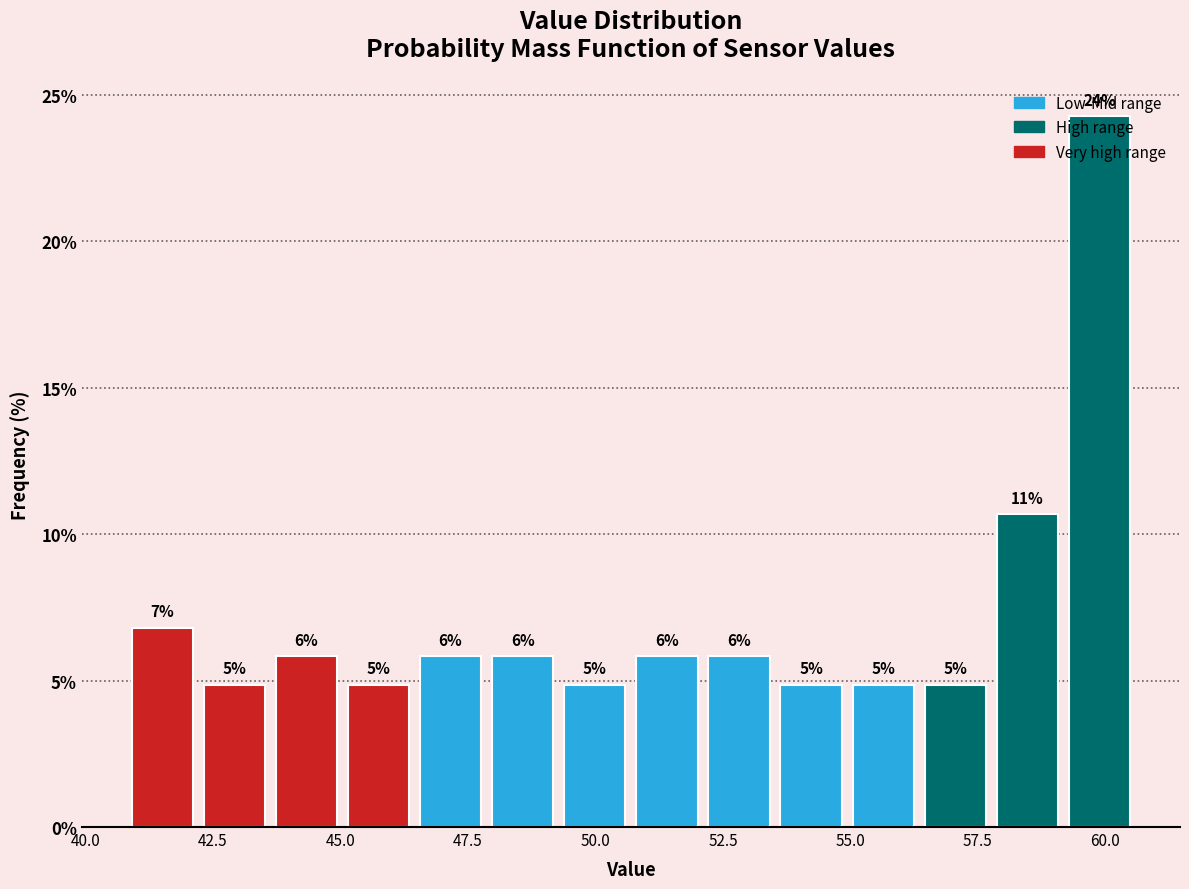

Around what value on the x-axis is the tallest bar? Give the approximate position of its centre, as read against the axis.

60.0